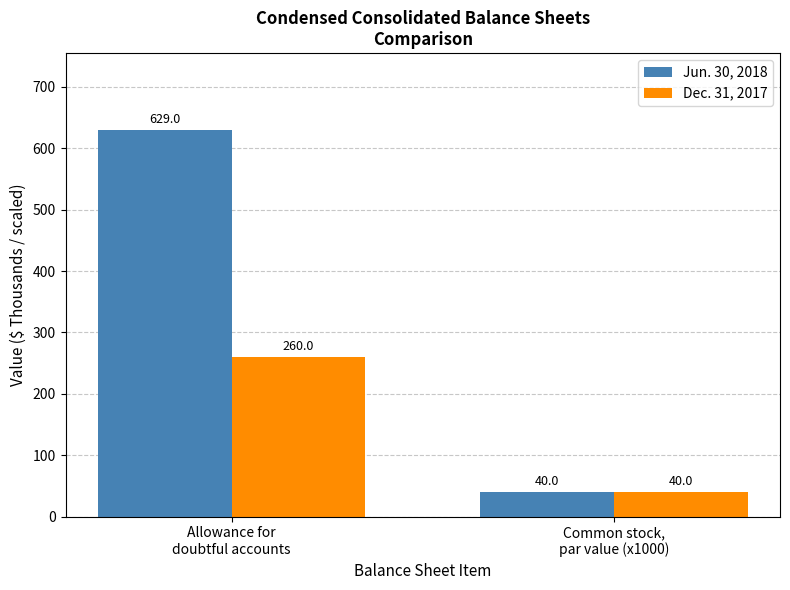

What is the minimum value shown in the chart?

40